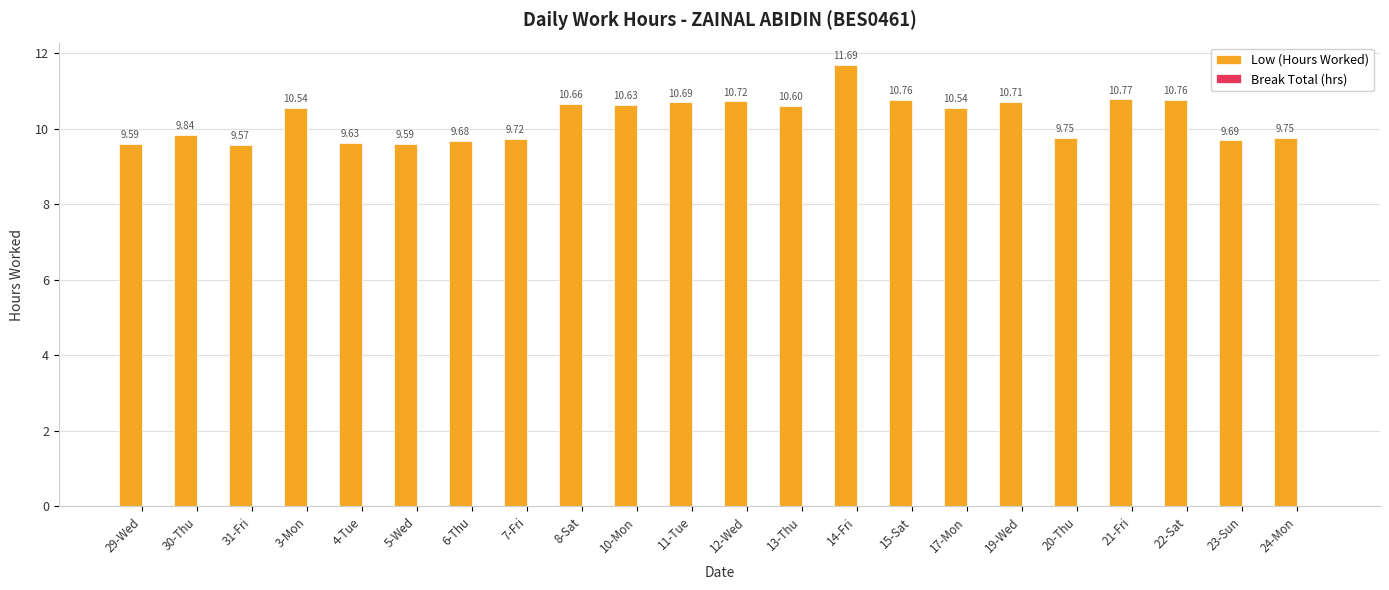

What position from the left is 10-Mon?

10